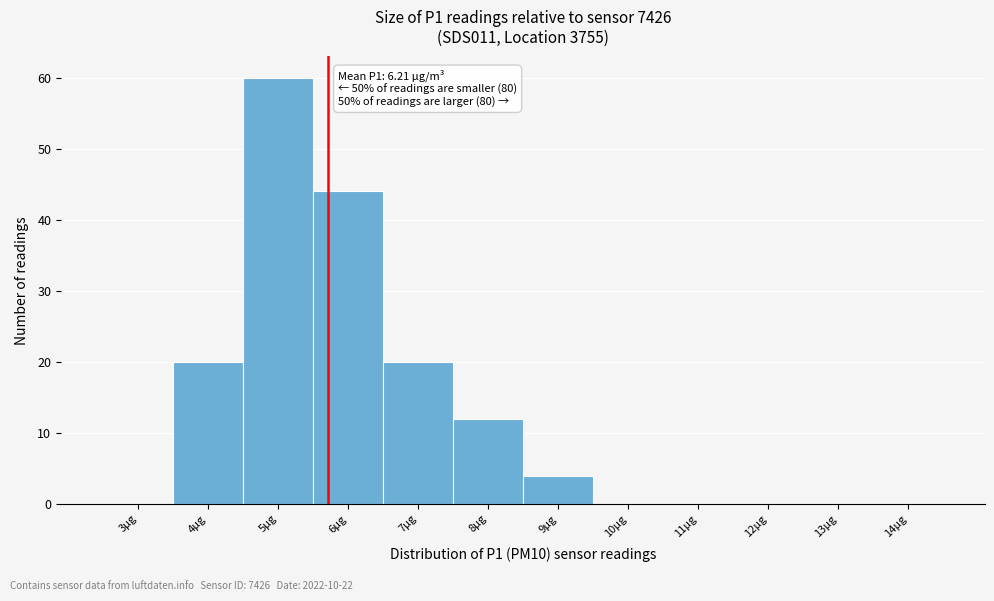

Reading right to left, what are all the values shown in this chart?

14µg=0	13µg=0	12µg=0	11µg=0	10µg=0	9µg=4	8µg=12	7µg=20	6µg=44	5µg=60	4µg=20	3µg=0